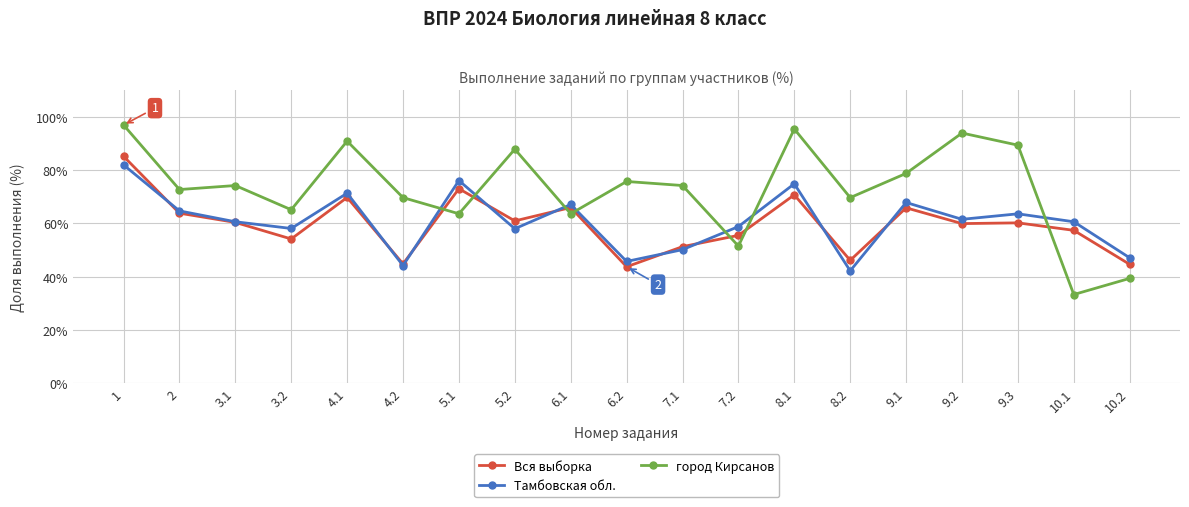

Rank the series at 5.1 from highest to lowest value.

Тамбовская обл., Вся выборка, город Кирсанов